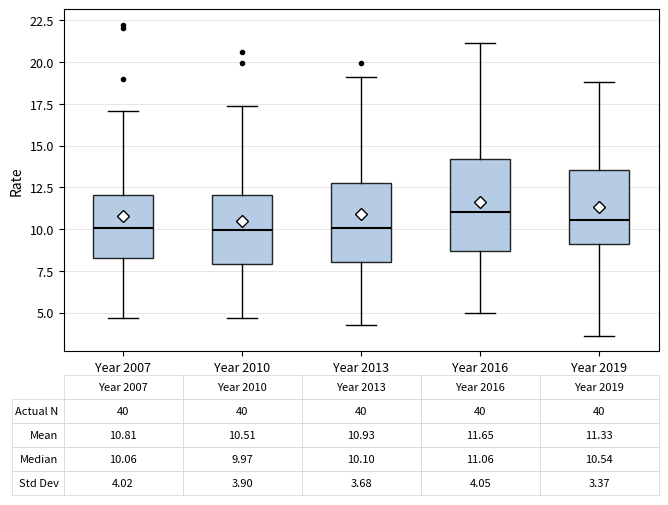

Which box is the tallest, from its lower edge to its upper edge?

Year 2016